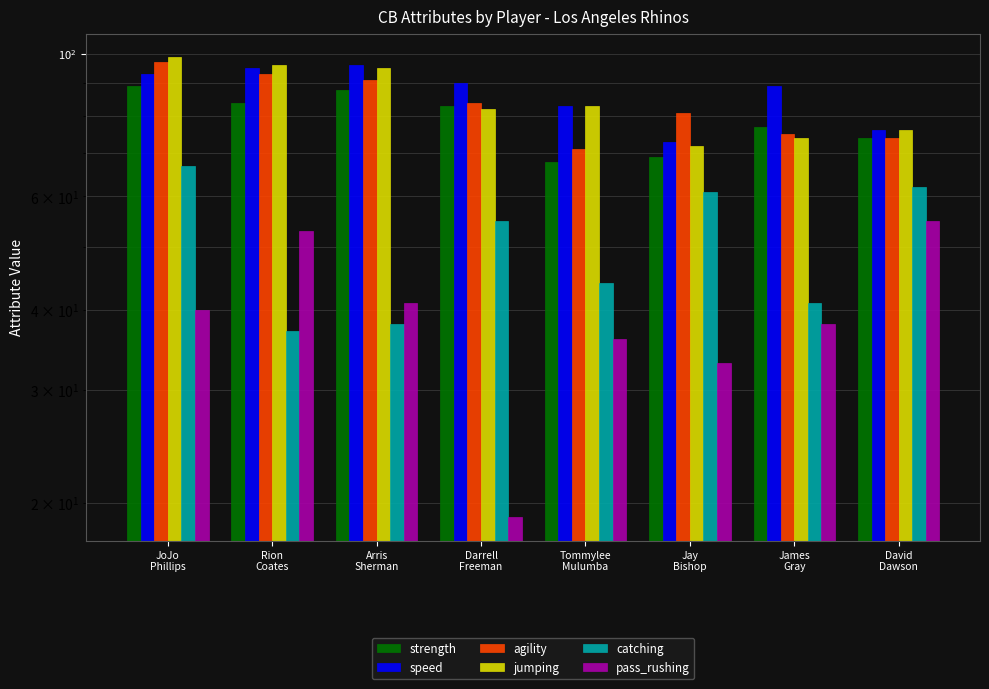

The value of strength at JoJo
Phillips is 28. True or false?

False